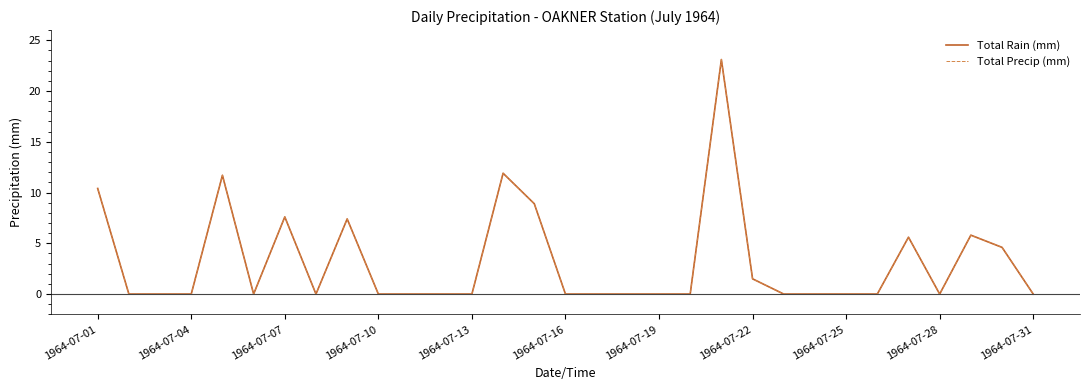

Is this an area chart (filled region under the line)?

No